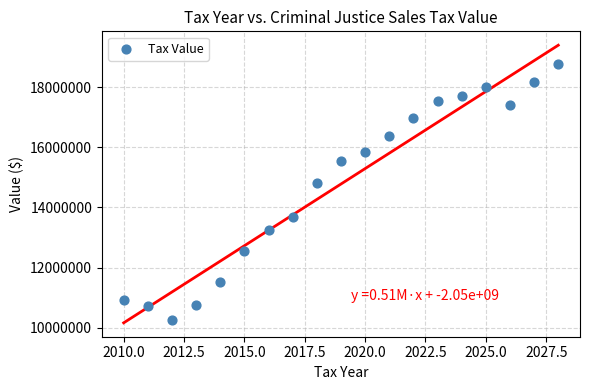

What is the range of X values (max minus min)?

18.0